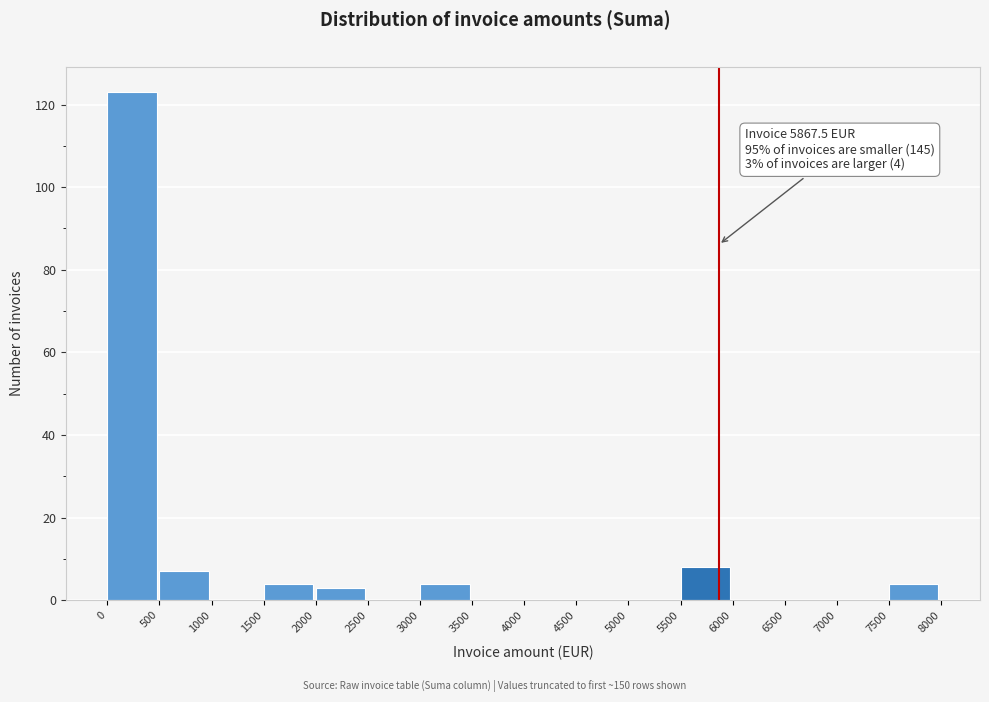

Over which range of the x-axis is the bar tallest?

0 to 500